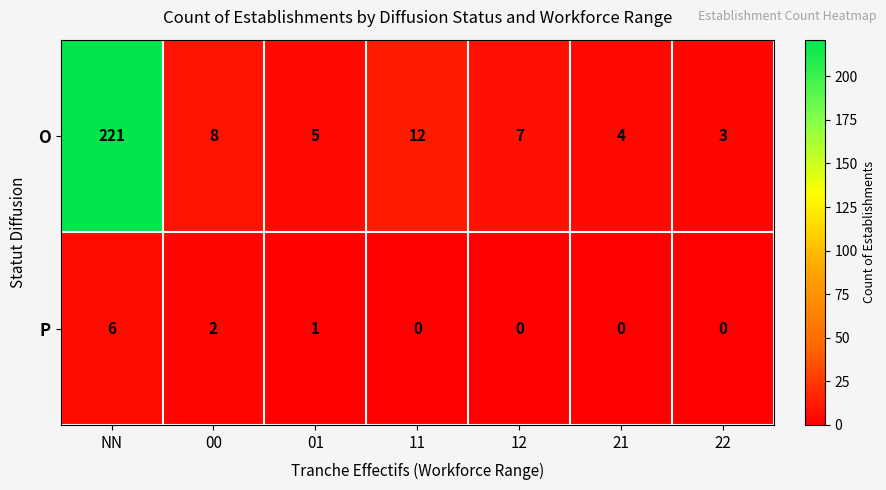

What is the sum of all O values?

260